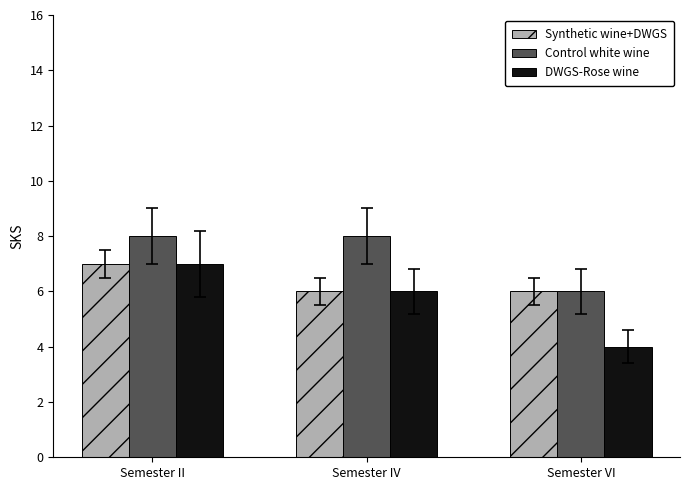

Which series has the widest spread of values?

DWGS-Rose wine